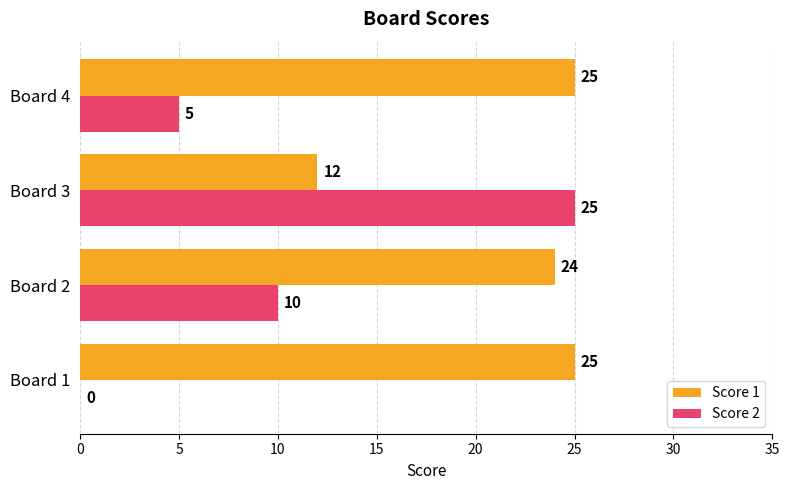

Count the number of categories in the chart.

4